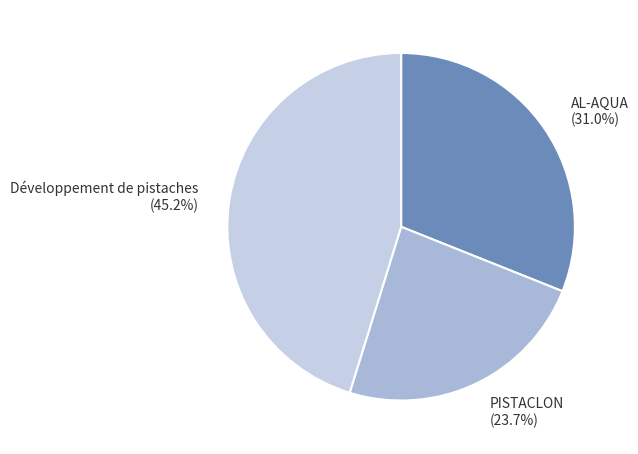

To the nearest percent, what portion does Développement de pistaches represent?

45%